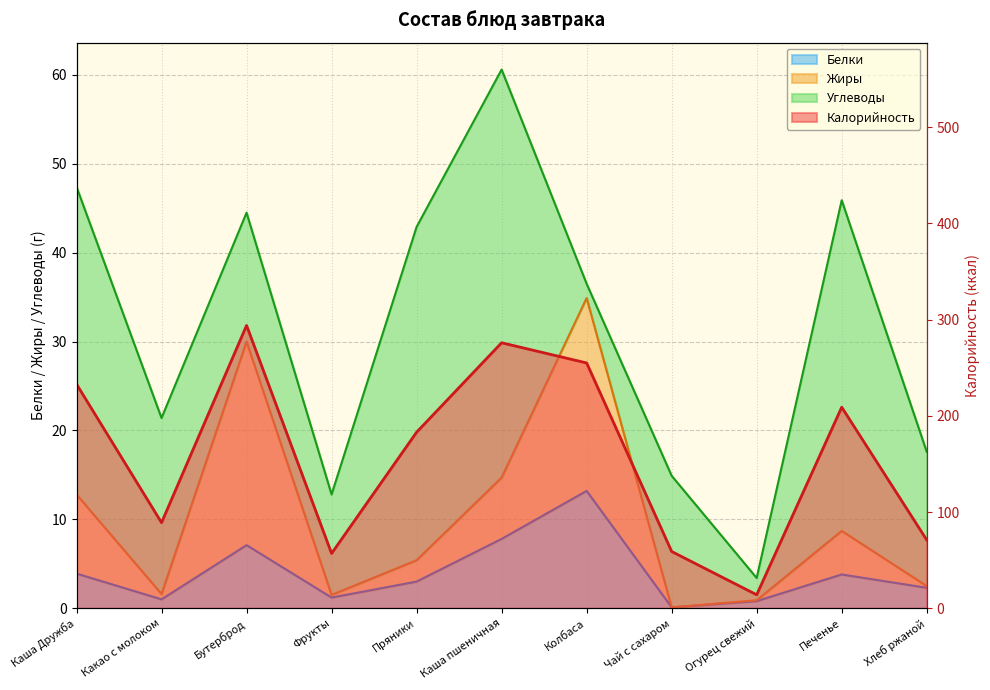

At which category does Жиры reach its first local valley?

Какао с молоком